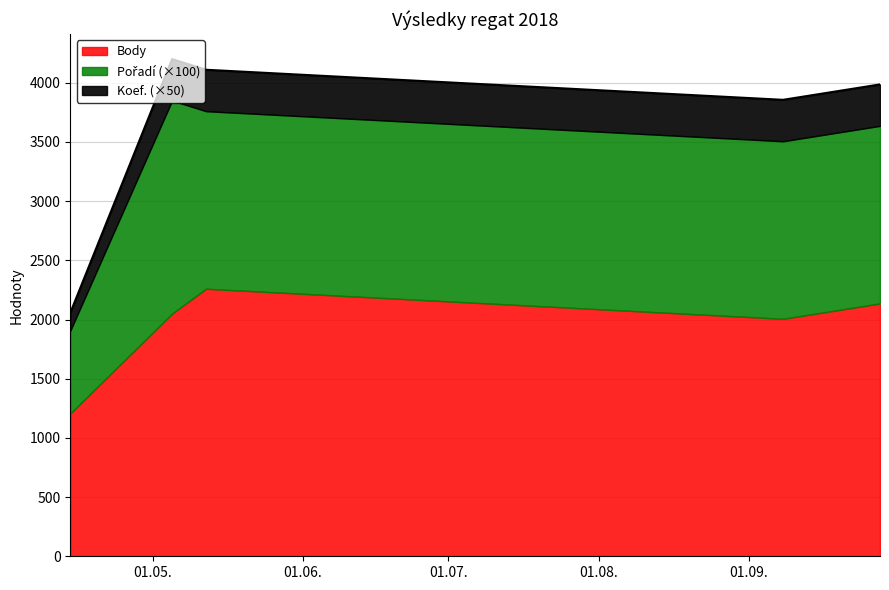

What is the difference between the second highest and minimum values in the Body series?

930